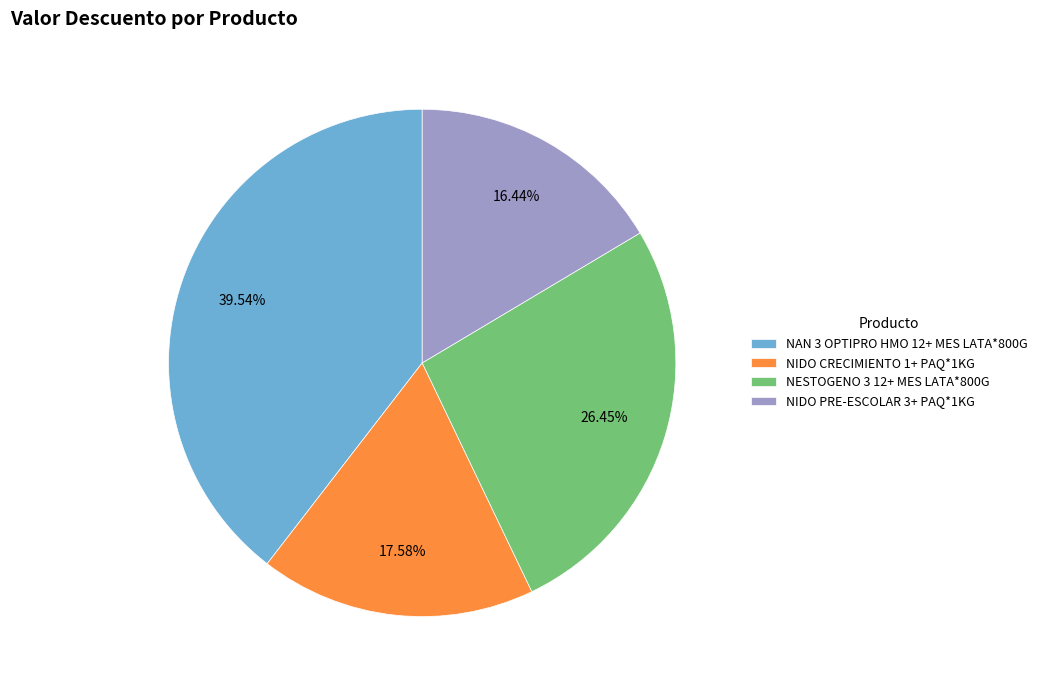

To the nearest percent, what is the difference between the largest and smallest slice percentages?

23%